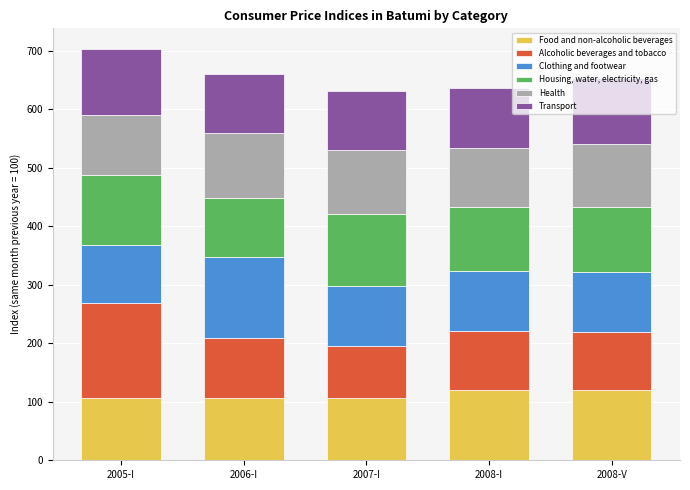

Does the chart contain any negative values?

No